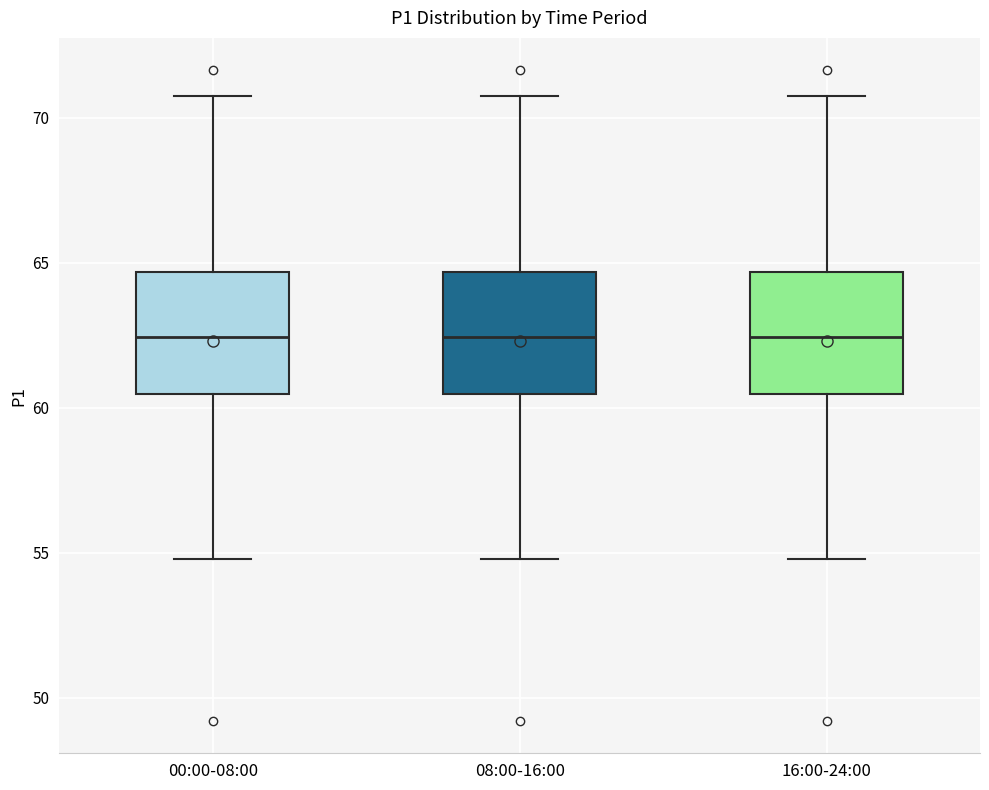

Reading left to right, read every box against the y-axis: the position of its median line, the range the box covers, and the ends of its whiskers. The values are not printed on the chart, so give them approximately, as read against the axis.

00:00-08:00: median 62.5, box 60.5 to 64.5, whiskers 55.0 to 71.0
08:00-16:00: median 62.5, box 60.5 to 64.5, whiskers 55.0 to 71.0
16:00-24:00: median 62.5, box 60.5 to 64.5, whiskers 55.0 to 71.0